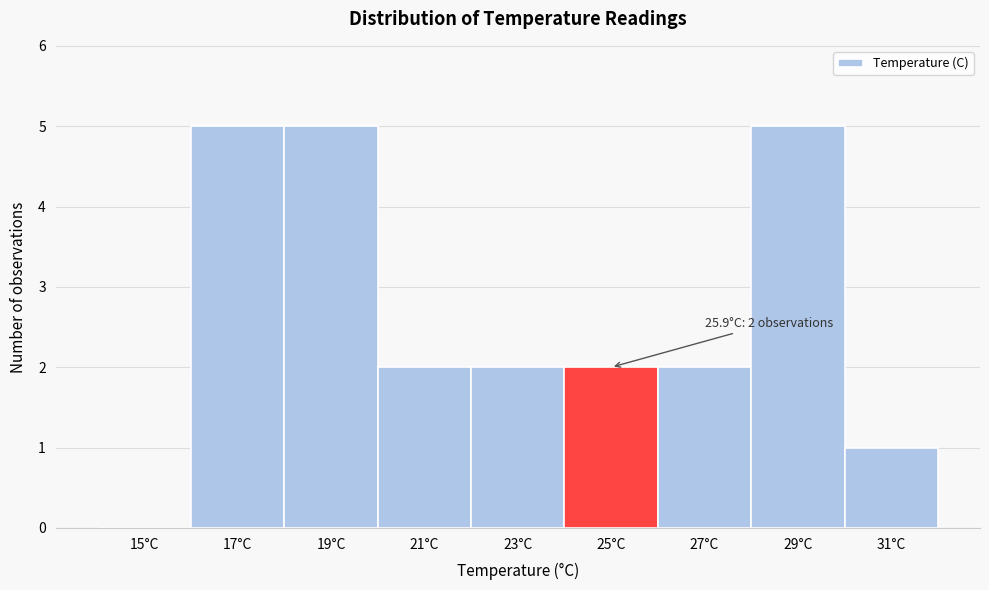

Reading right to left, extract all data points from this chart.

31°C=1	29°C=5	27°C=2	25°C=2	23°C=2	21°C=2	19°C=5	17°C=5	15°C=0